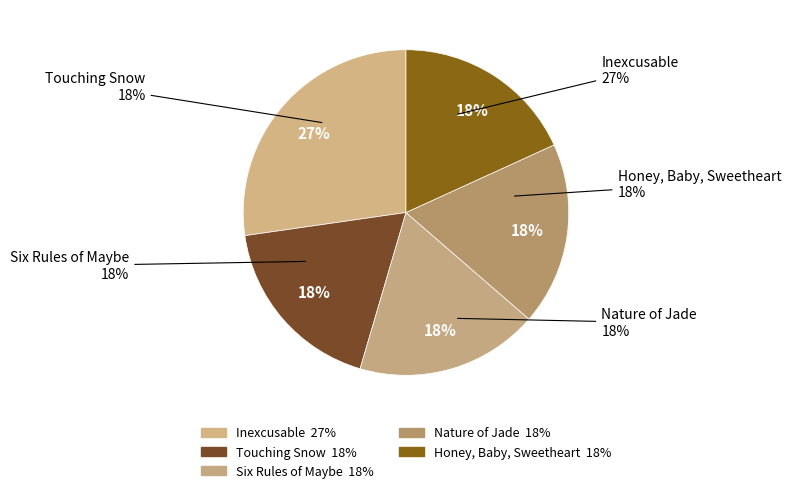

The Six Rules of Maybe slice represents 5% of the pie. True or false?

False